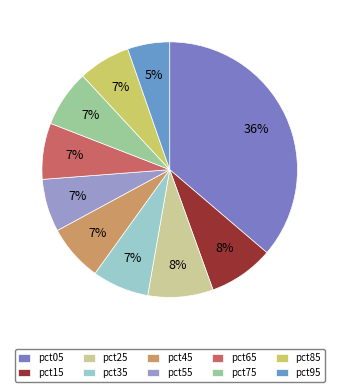

How many segments does this pie chart have?

10